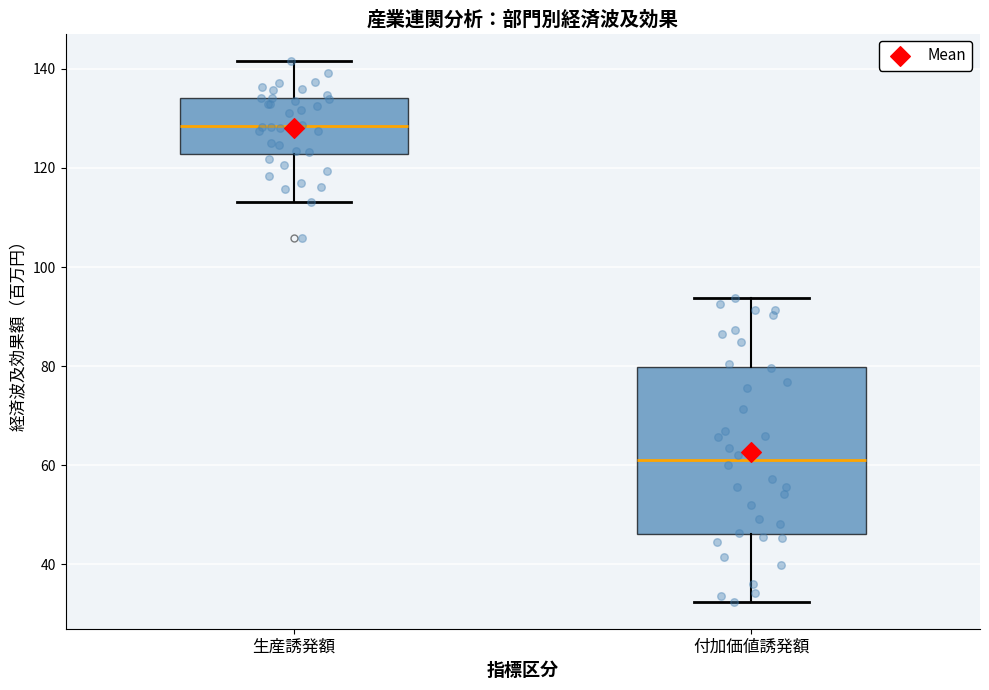

Reading left to right, read every box against the y-axis: the position of its median line, the range the box covers, and the ends of its whiskers. The values are not printed on the chart, so give them approximately, as read against the axis.

生産誘発額: median 128, box 122 to 134, whiskers 114 to 142
付加価値誘発額: median 62, box 46 to 80, whiskers 32 to 94